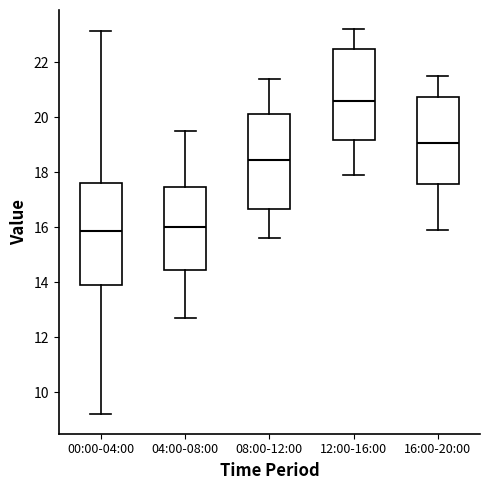

Reading left to right, read every box against the y-axis: the position of its median line, the range the box covers, and the ends of its whiskers. The values are not printed on the chart, so give them approximately, as read against the axis.

00:00-04:00: median 15.8, box 14.0 to 17.6, whiskers 9.2 to 23.2
04:00-08:00: median 16.0, box 14.4 to 17.4, whiskers 12.8 to 19.6
08:00-12:00: median 18.4, box 16.6 to 20.2, whiskers 15.6 to 21.4
12:00-16:00: median 20.6, box 19.2 to 22.6, whiskers 18.0 to 23.2
16:00-20:00: median 19.0, box 17.6 to 20.8, whiskers 16.0 to 21.6